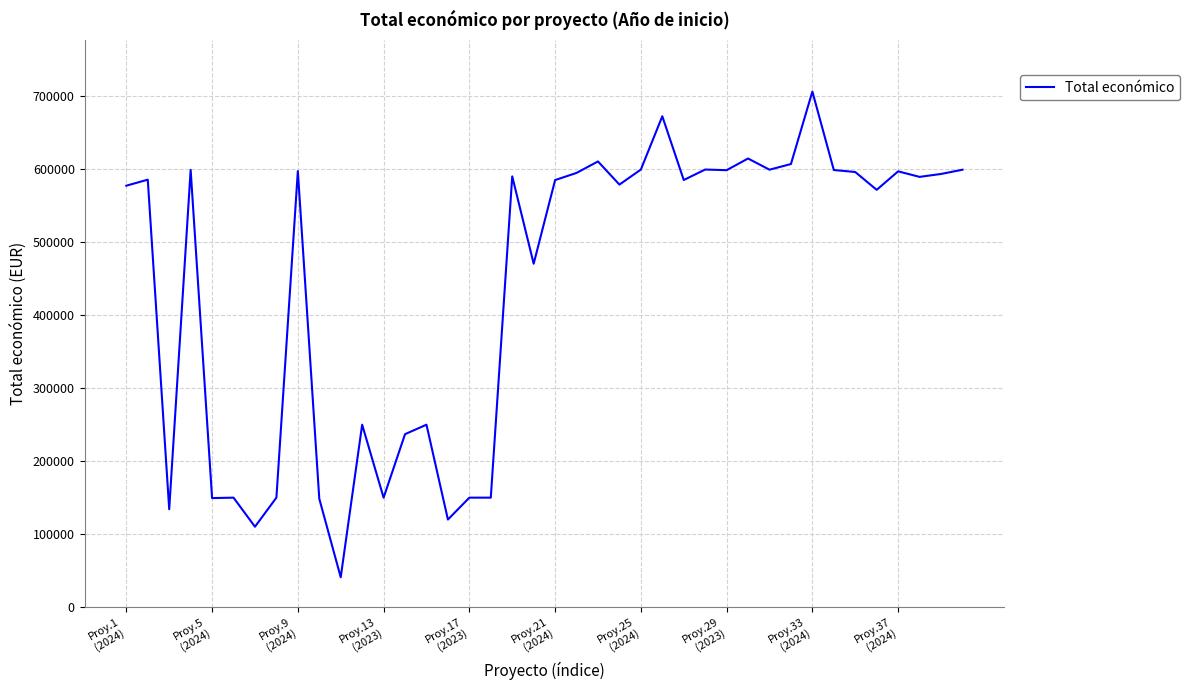

What is the greatest value displayed?

706697